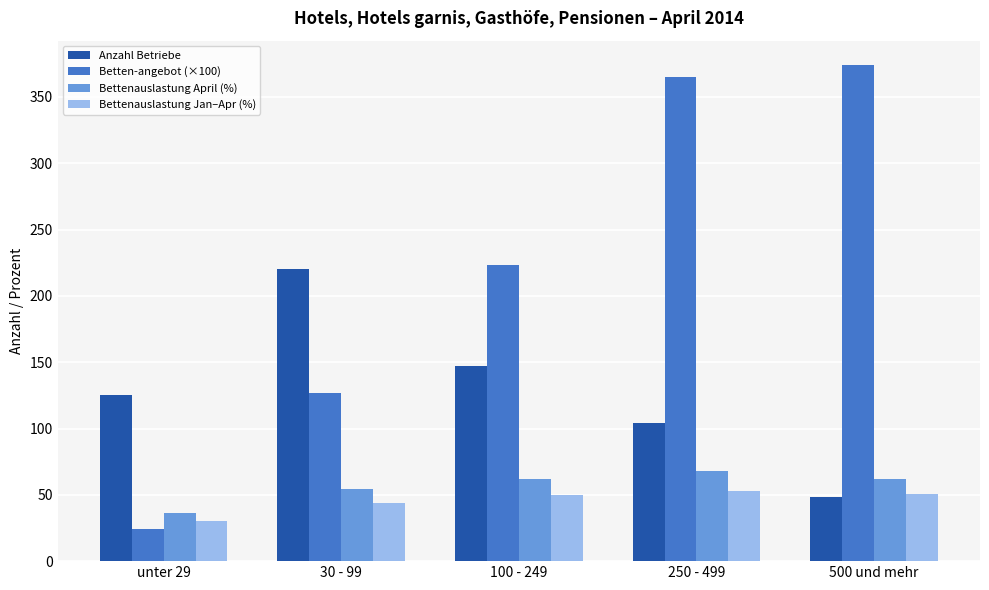

What is the label of the 2nd bar from the right?

250 - 499